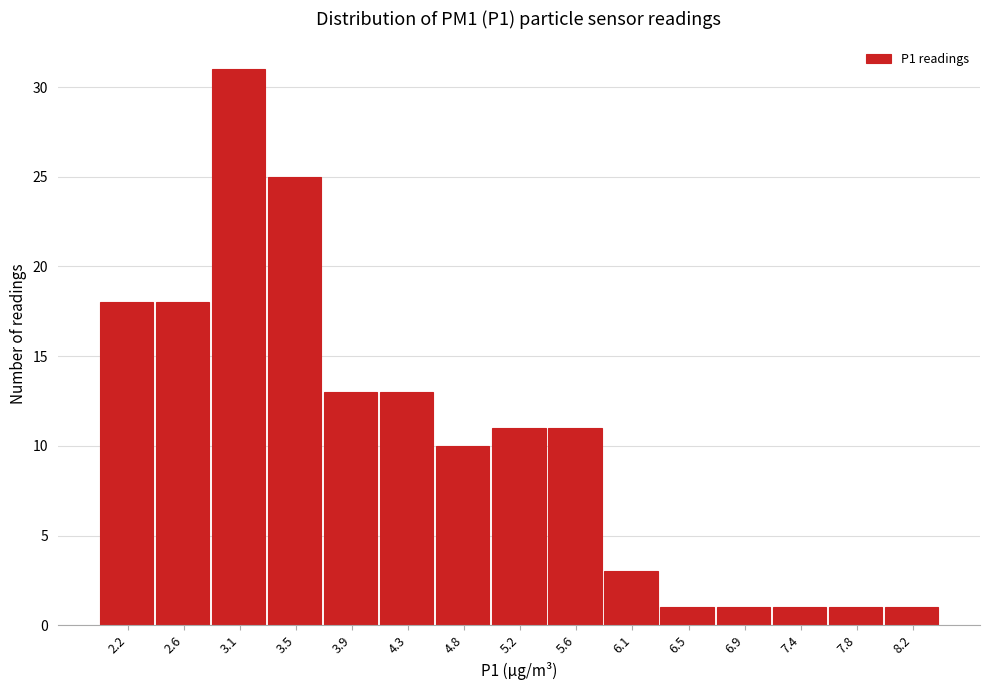

Reading left to right, extract all data points from this chart.

2.2=18	2.6=18	3.1=31	3.5=25	3.9=13	4.3=13	4.8=10	5.2=11	5.6=11	6.1=3	6.5=1	6.9=1	7.4=1	7.8=1	8.2=1